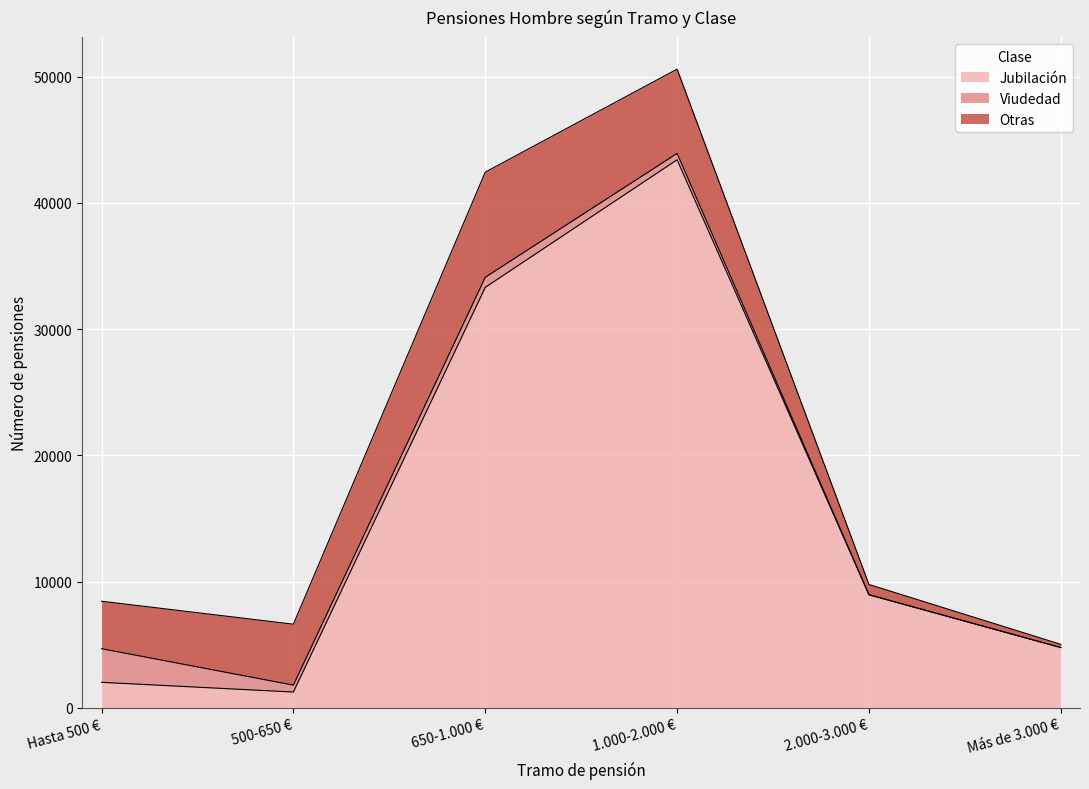

At which category is the sum across all series the highest?

1.000-2.000 €